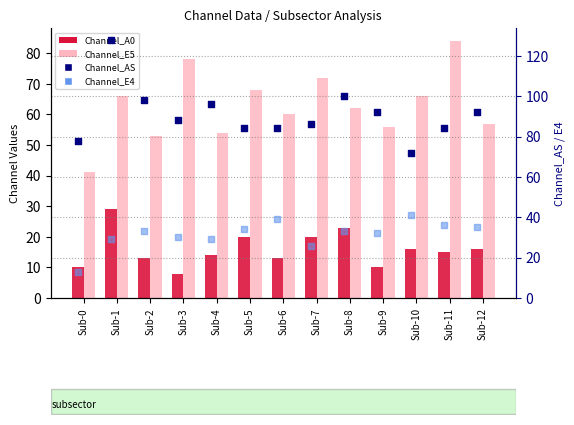

What is the total value across all series at Sub-9?

190